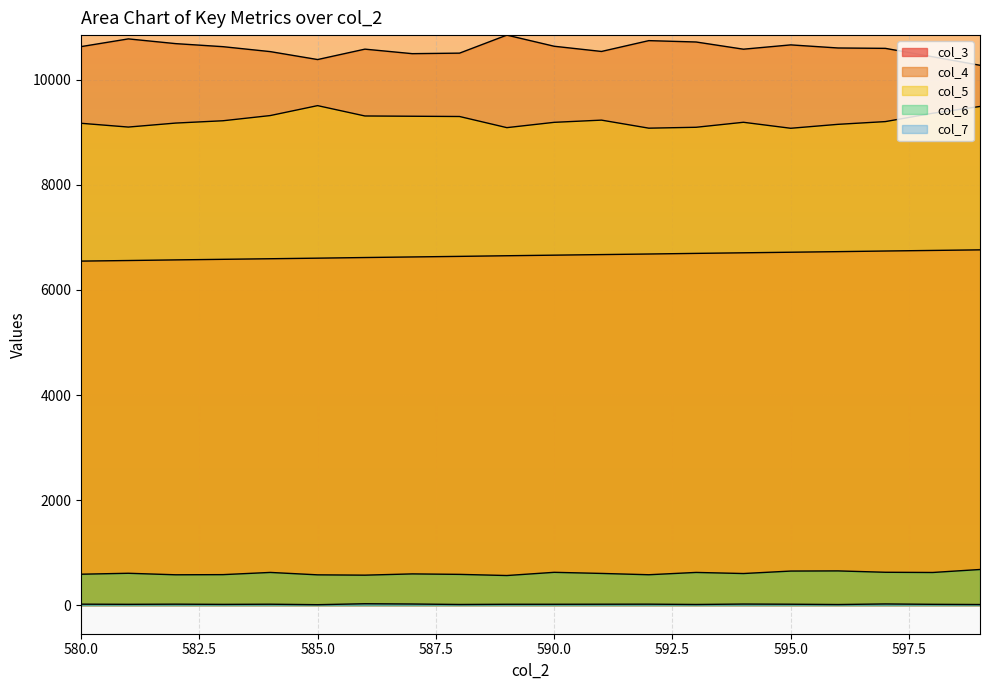

True or false: col_7 and col_6 cross at least once.

False